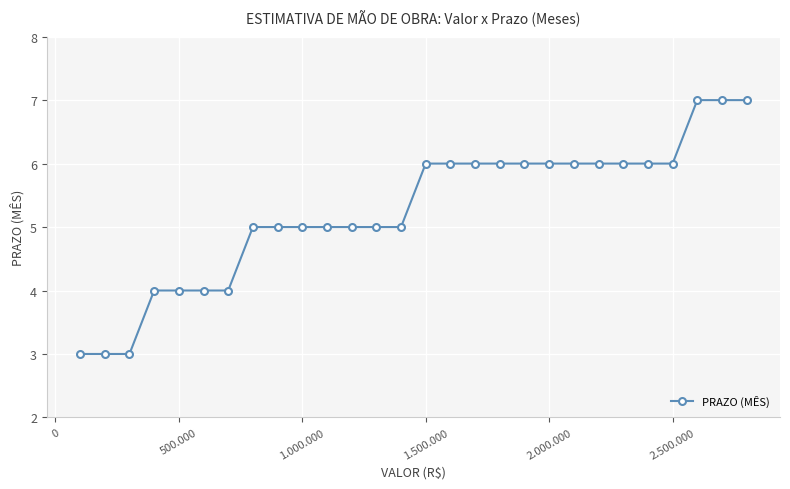

What is the minimum value shown in the chart?

3